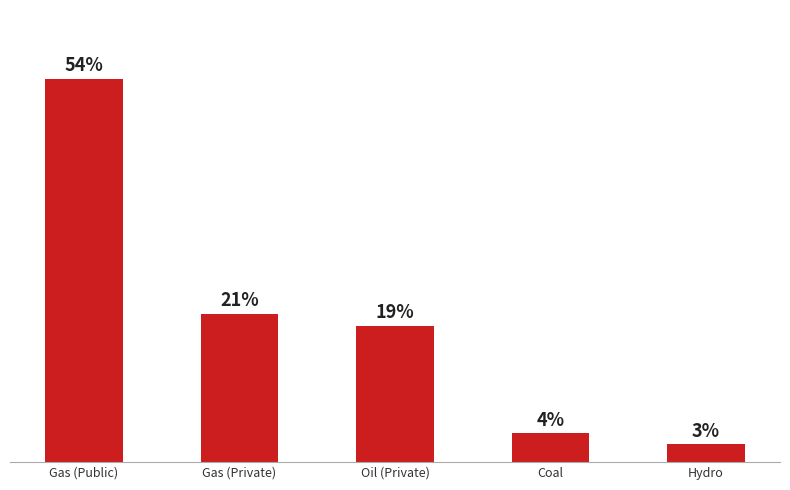

Are the bars horizontal?

No